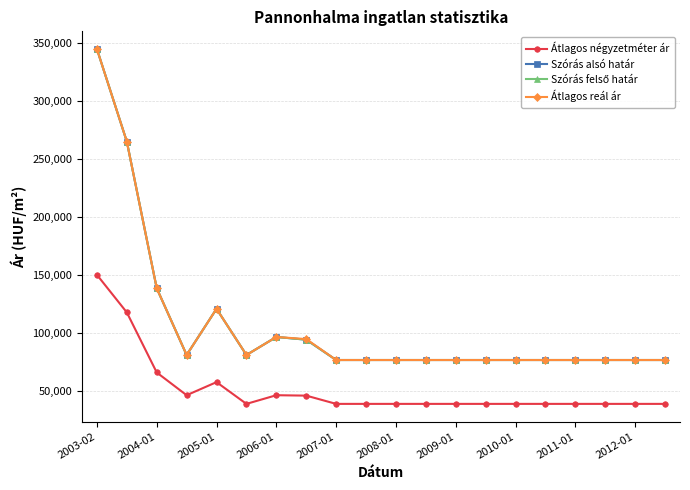

Which category has the highest value in the Átlagos reál ár series?

2003-02